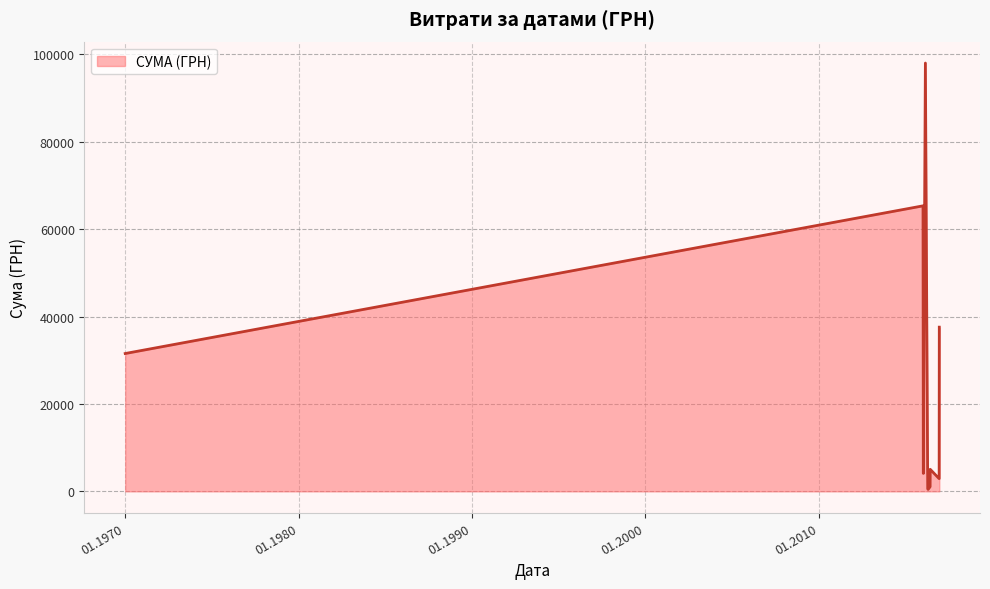

What is the difference between the maximum and minimum values?

97582.2